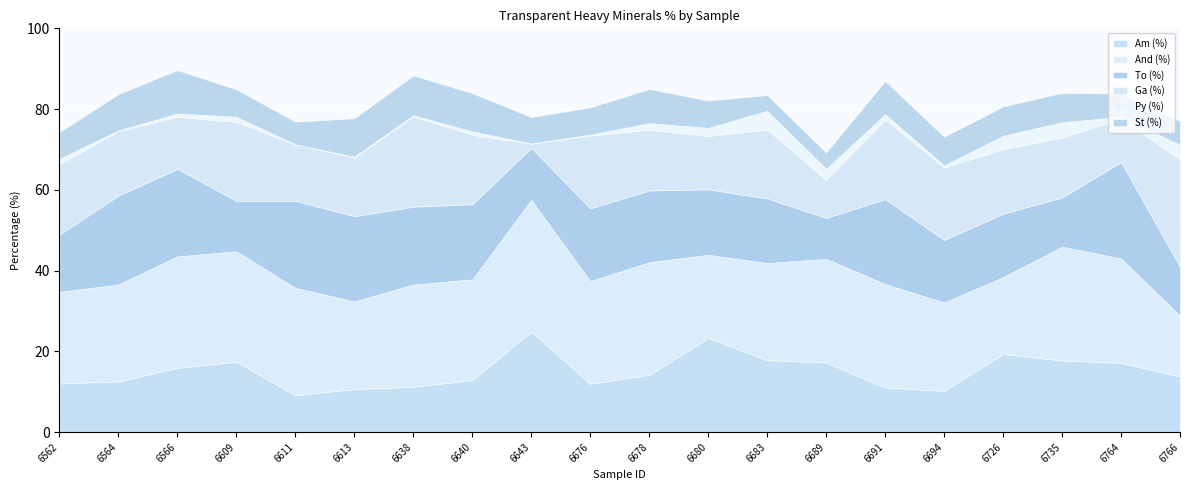

The value of Am (%) at 6611 is 5.5. True or false?

False